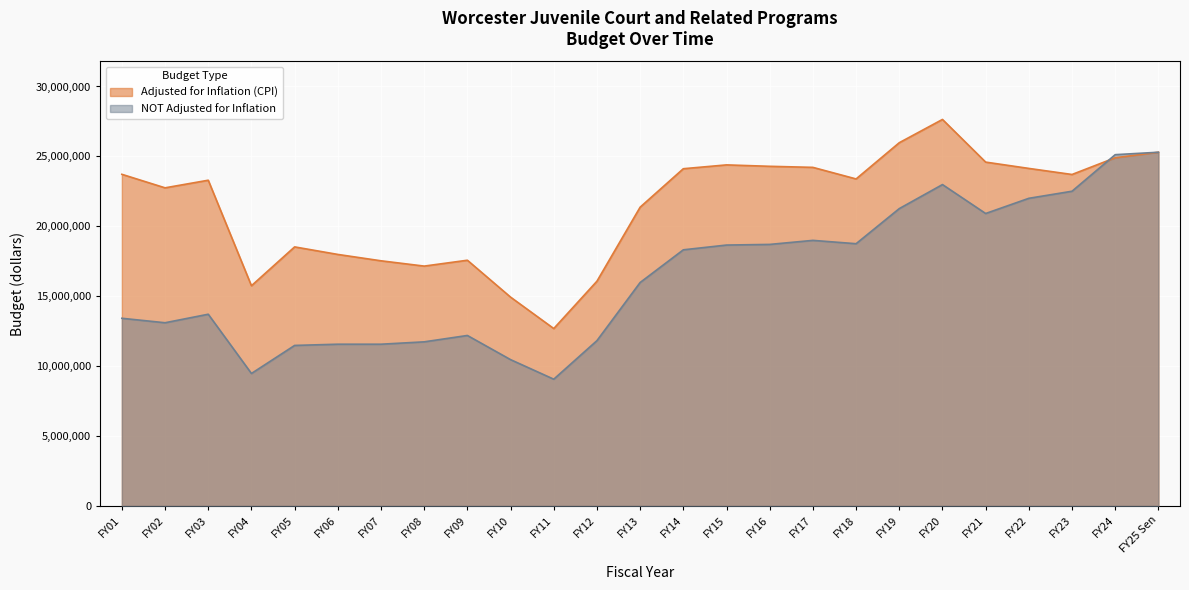

List the series in order of their peak value, lowest first.

NOT Adjusted for Inflation, Adjusted for Inflation (CPI)